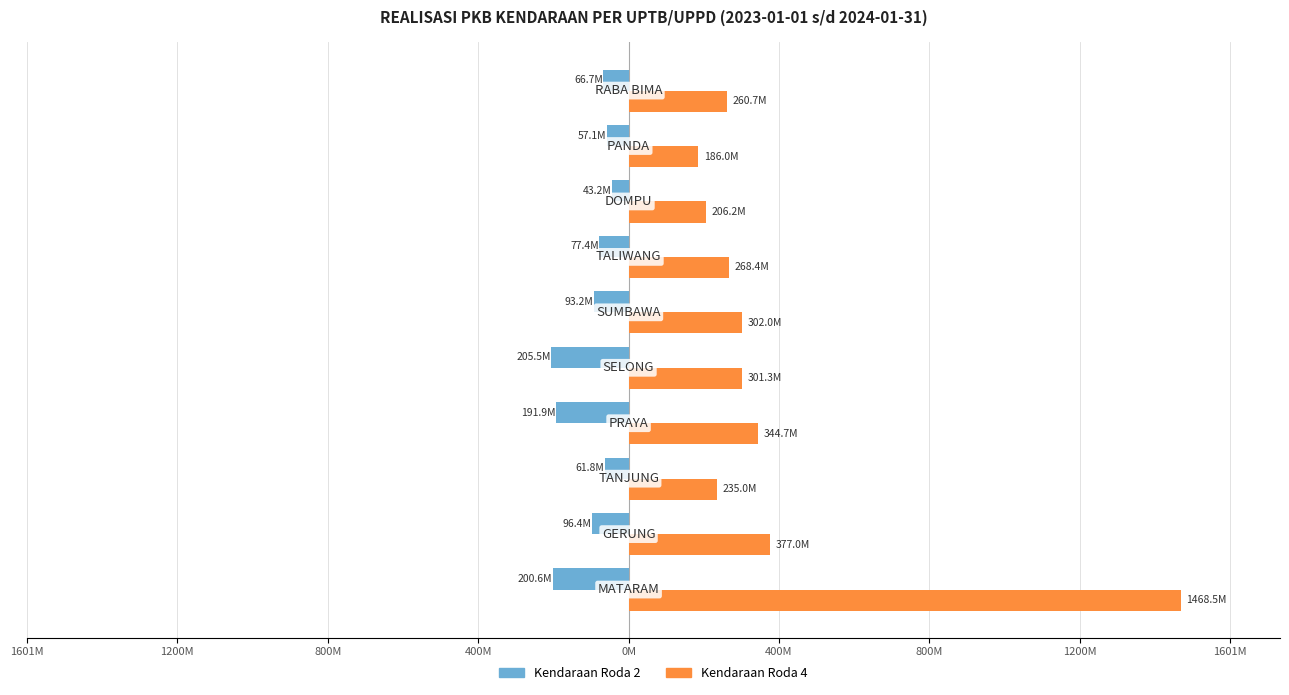

Which series has the widest spread of values?

Kendaraan Roda 4